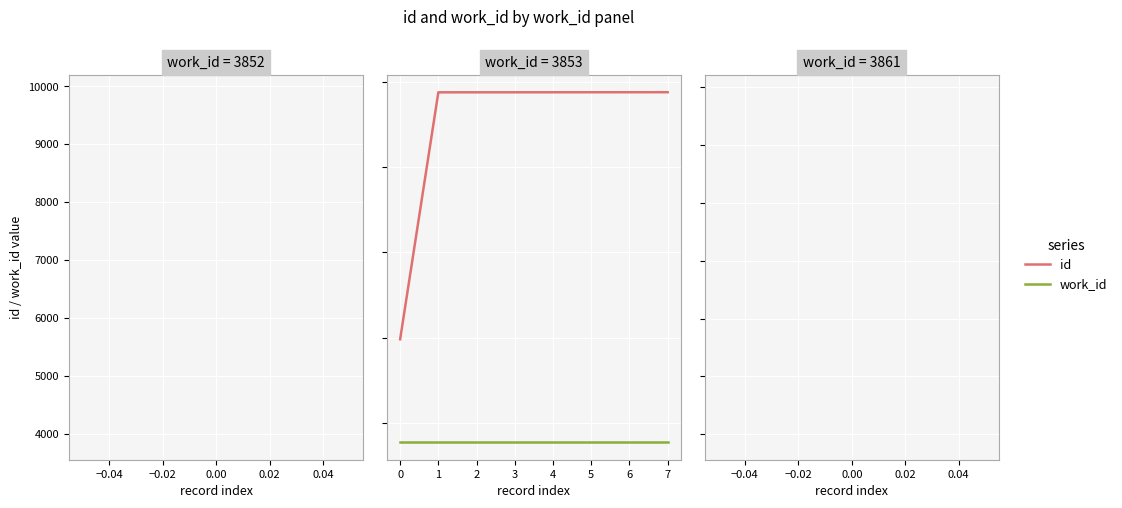

Reading left to right, what are all the values shown in this chart?

id: 9899	24406	24407	24408	24409	24410	24411	24412
work_id: 3853	3853	3853	3853	3853	3853	3853	3853